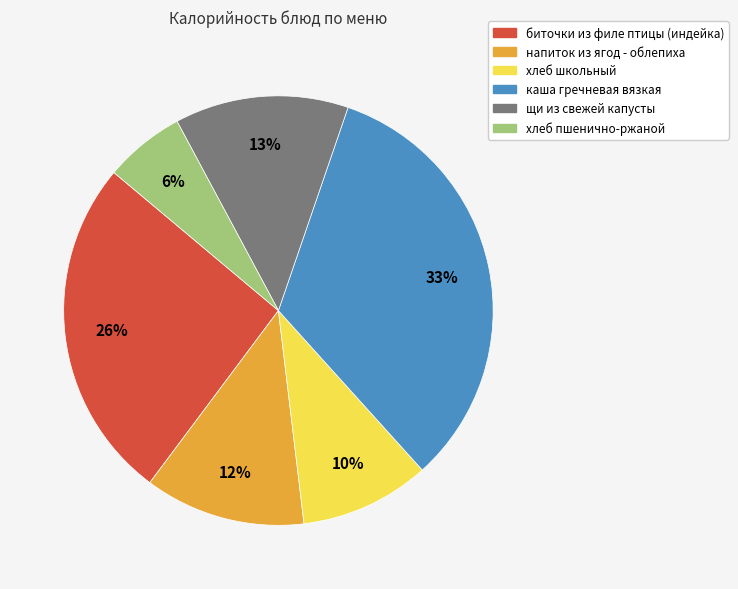

Between биточки из филе птицы (индейка) and хлеб школьный, which is larger?

биточки из филе птицы (индейка)